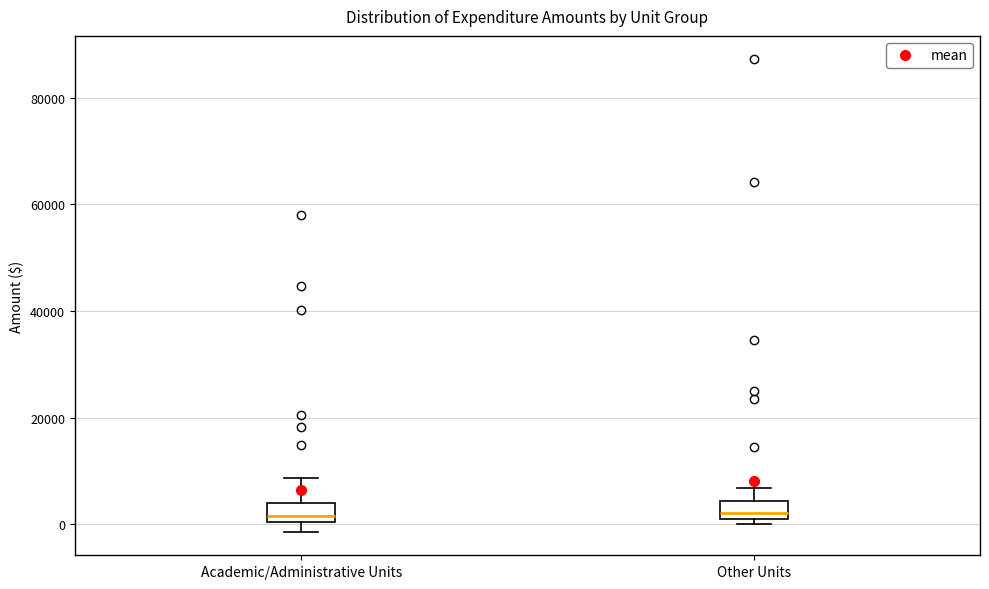

Reading left to right, read every box against the y-axis: the position of its median line, the range the box covers, and the ends of its whiskers. The values are not printed on the chart, so give them approximately, as read against the axis.

Academic/Administrative Units: median 2000, box 0 to 4000, whiskers -2000 to 8000
Other Units: median 2000, box 0 to 4000, whiskers 0 (just below the box's lower edge) to 6000